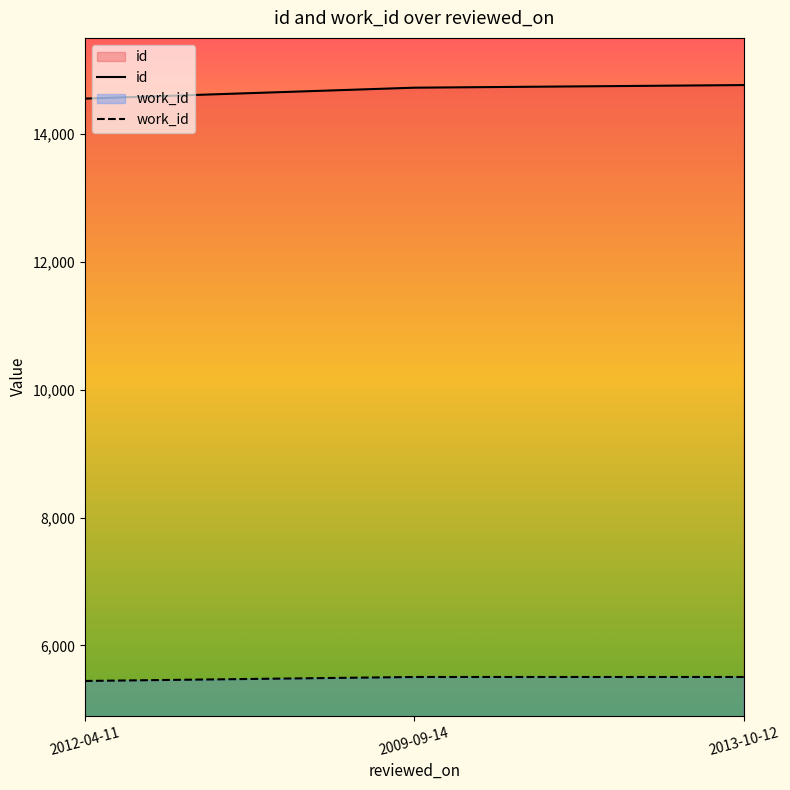

The value of work_id at 2013-10-12 is 5505. True or false?

True